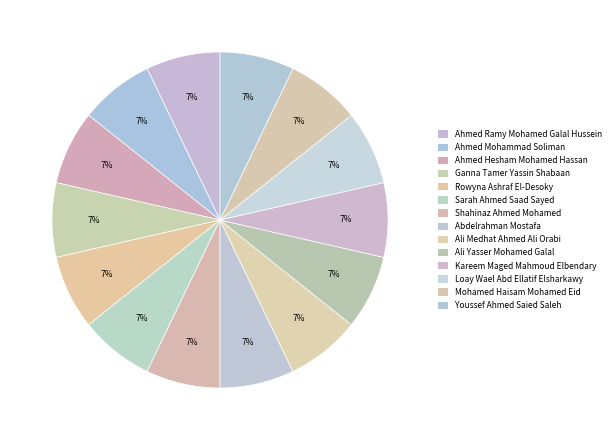

Does Ahmed Hesham Mohamed Hassan account for over 50% of the chart?

No